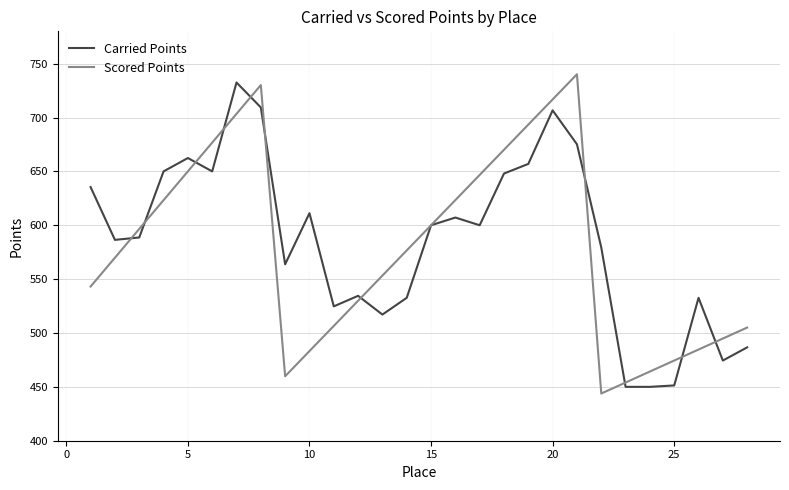

What is the highest value of the Carried Points series?

732.5